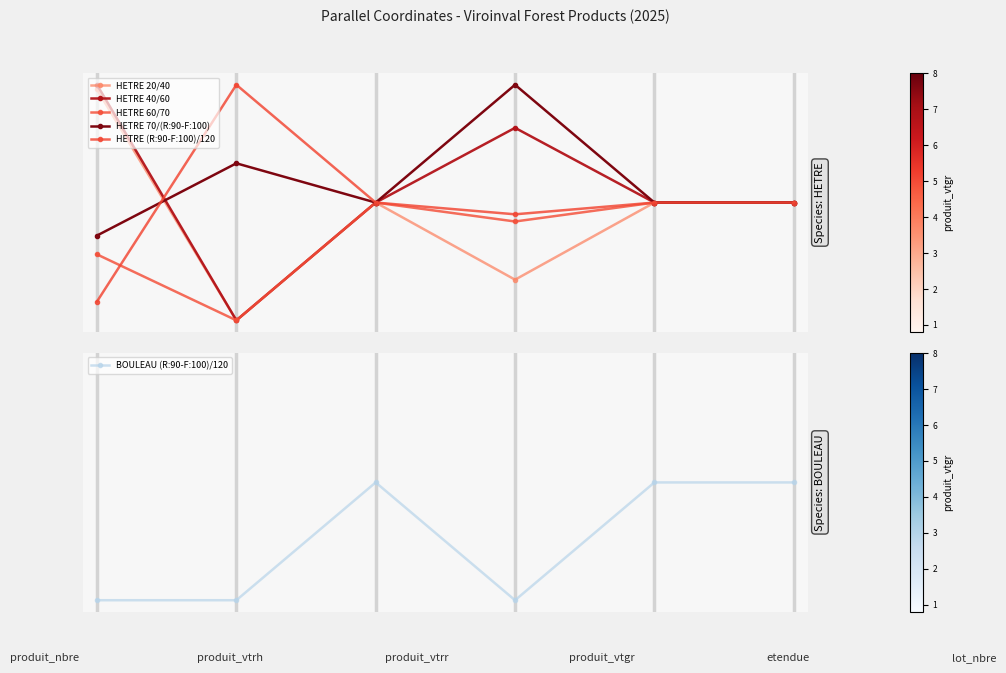

What is the difference between the highest and lowest values at 0?

1.0